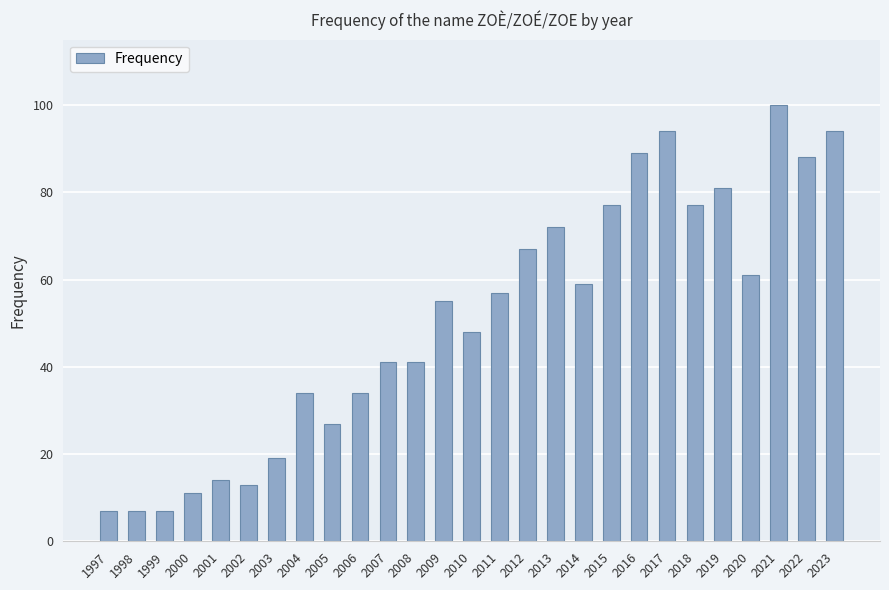

What is the change in value from 2006 to 2012?

+33